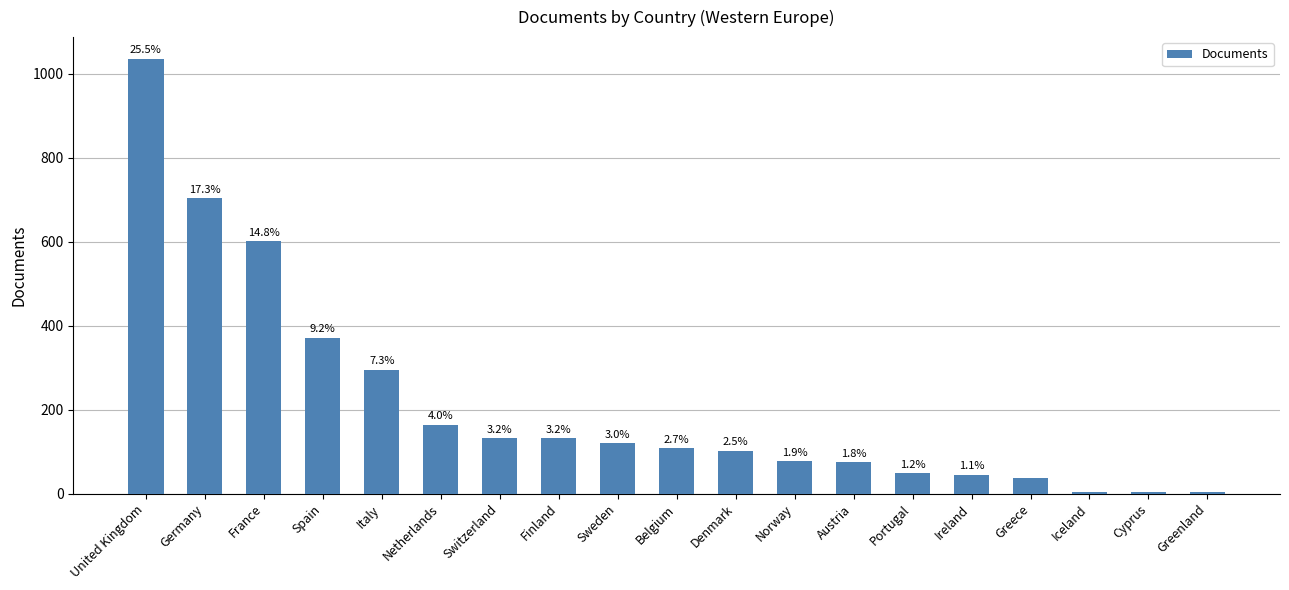

List the labels in order of value, largest first.

United Kingdom, Germany, France, Spain, Italy, Netherlands, Switzerland, Finland, Sweden, Belgium, Denmark, Norway, Austria, Portugal, Ireland, Greece, Iceland, Cyprus, Greenland